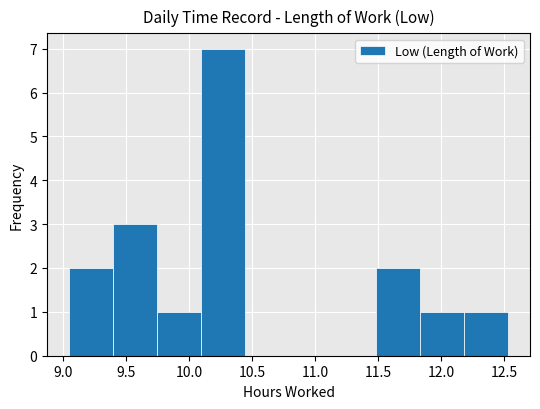

Which range on the x-axis has the tallest bar?

10.10 to 10.45